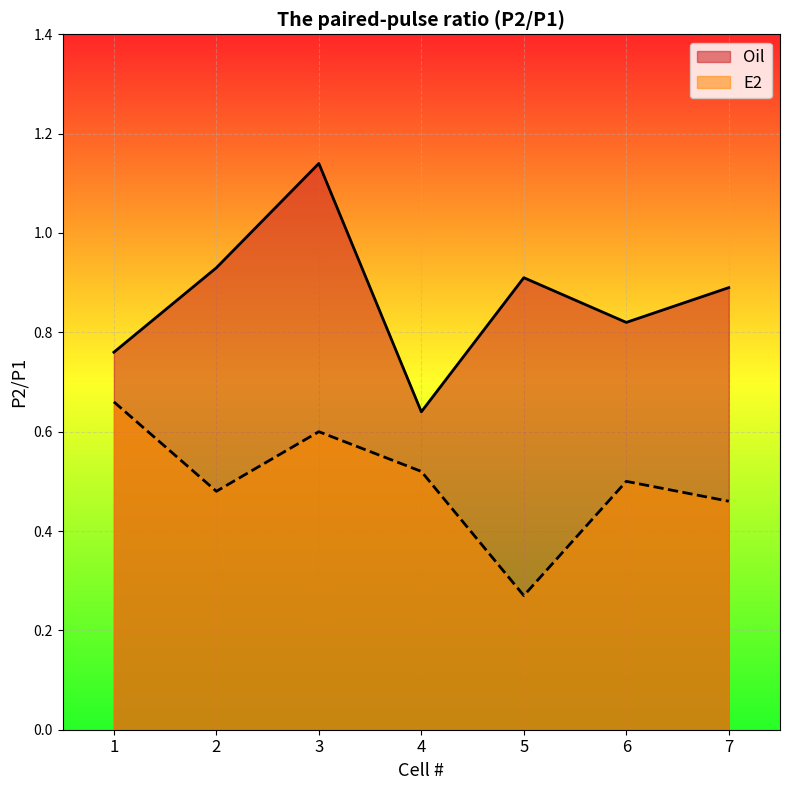

List the series in order of their overall mean, highest first.

Oil, E2